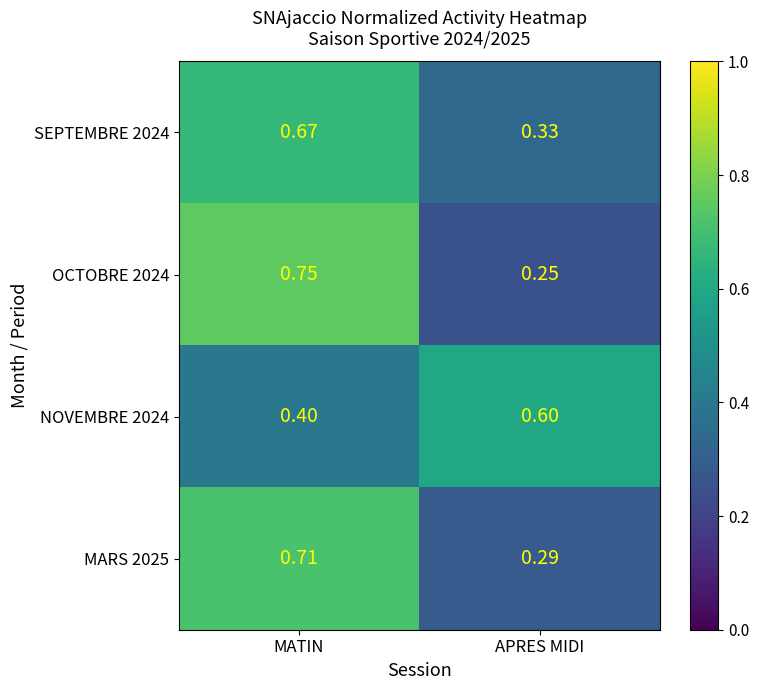

Where is SEPTEMBRE 2024 nearest to the value 0?

APRES MIDI